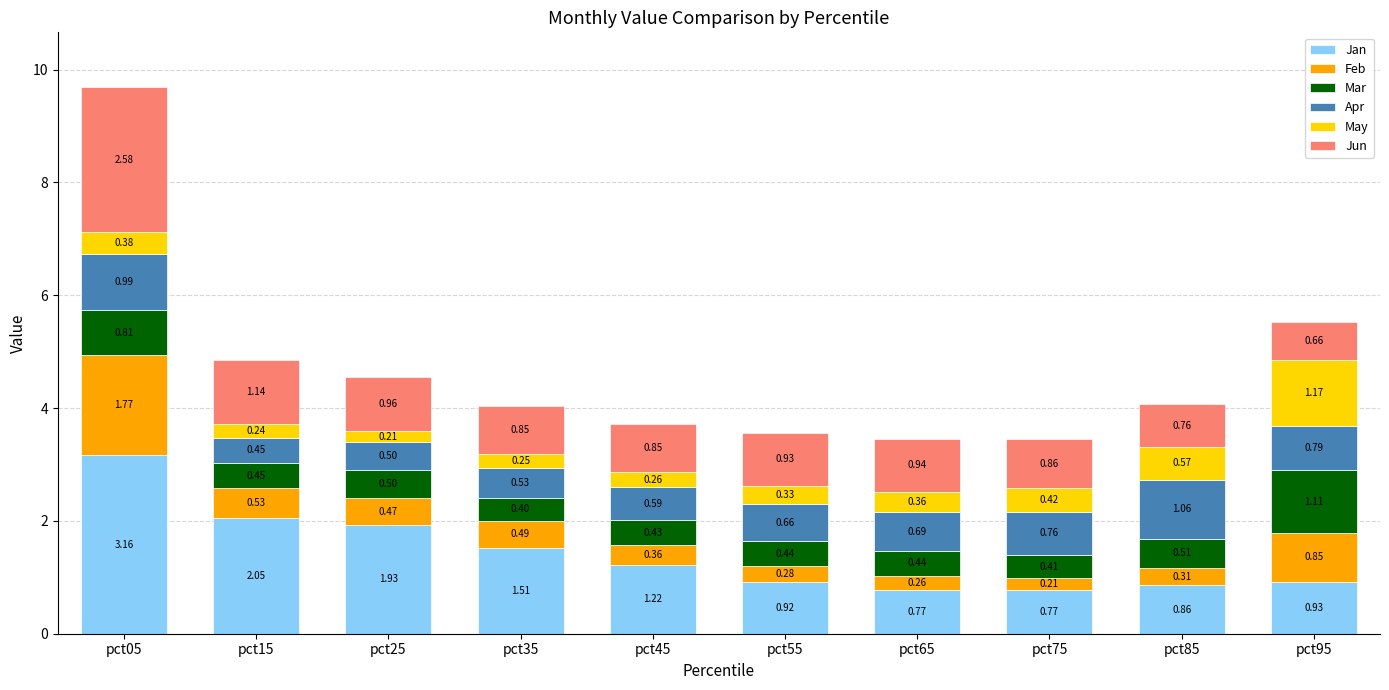

At which category is the sum across all series the highest?

pct05